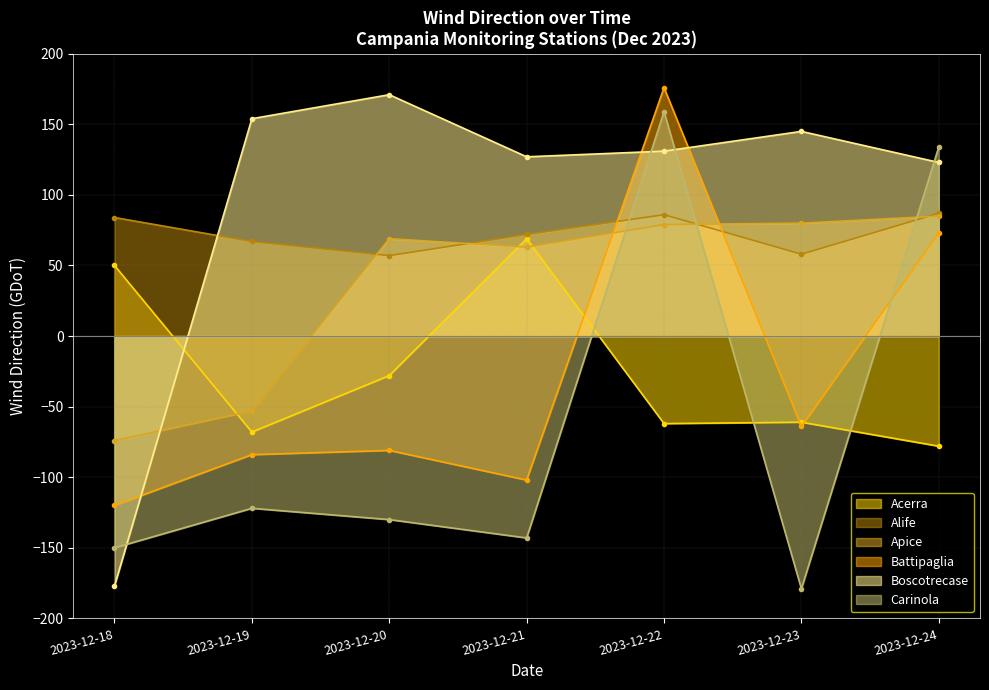

At which label does Apice reach its peak?

2023-12-24